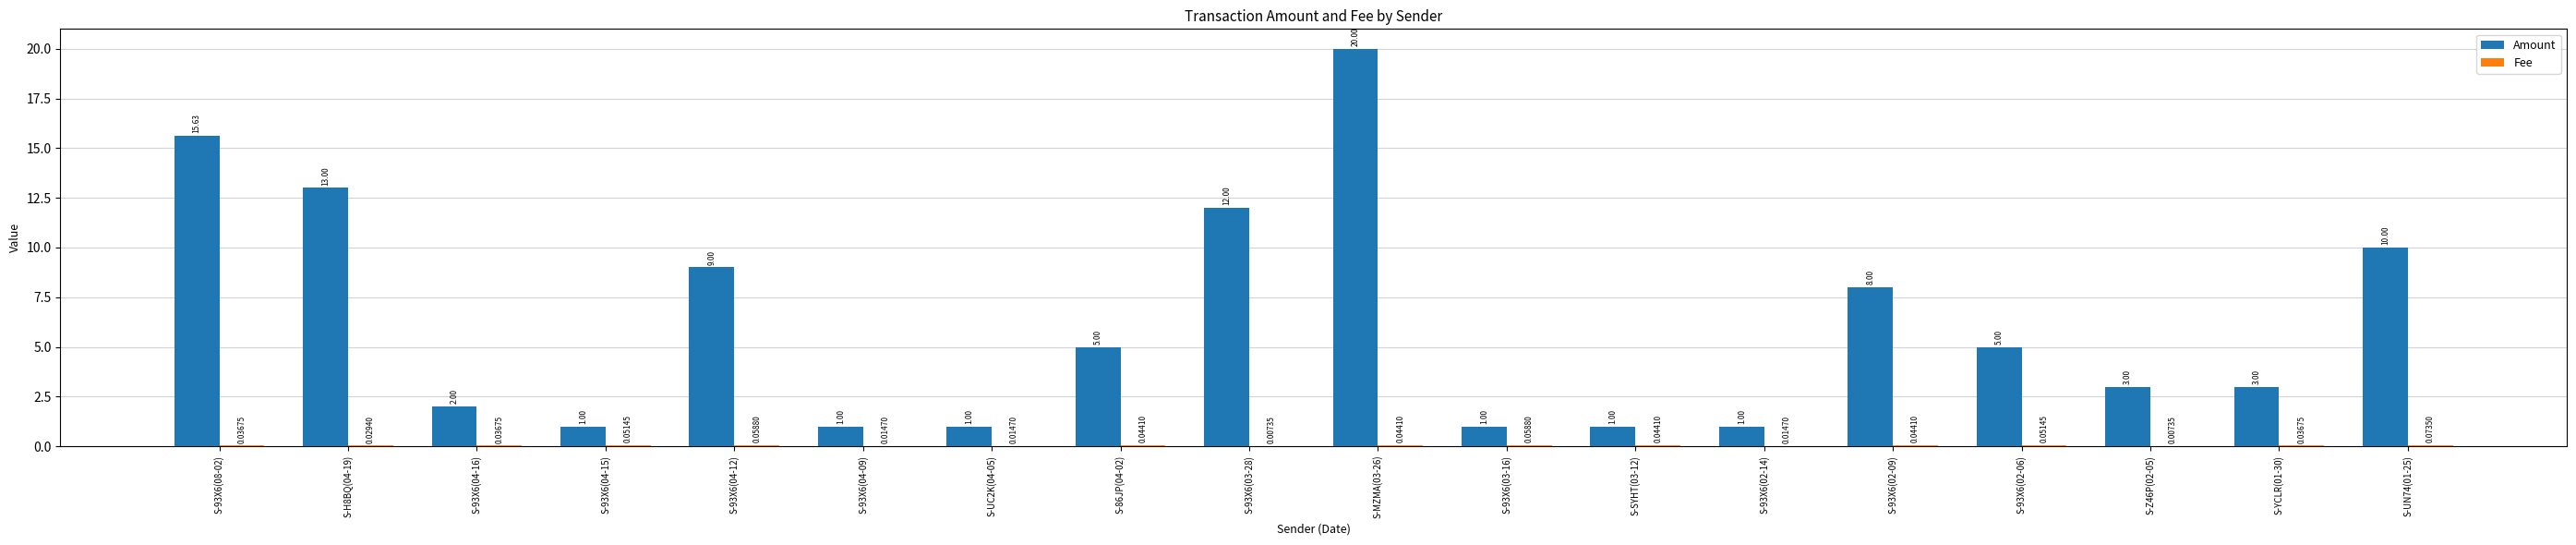

What is the sum of the Amount values at S-93X6(04-15) and S-93X6(04-09)?

2.0